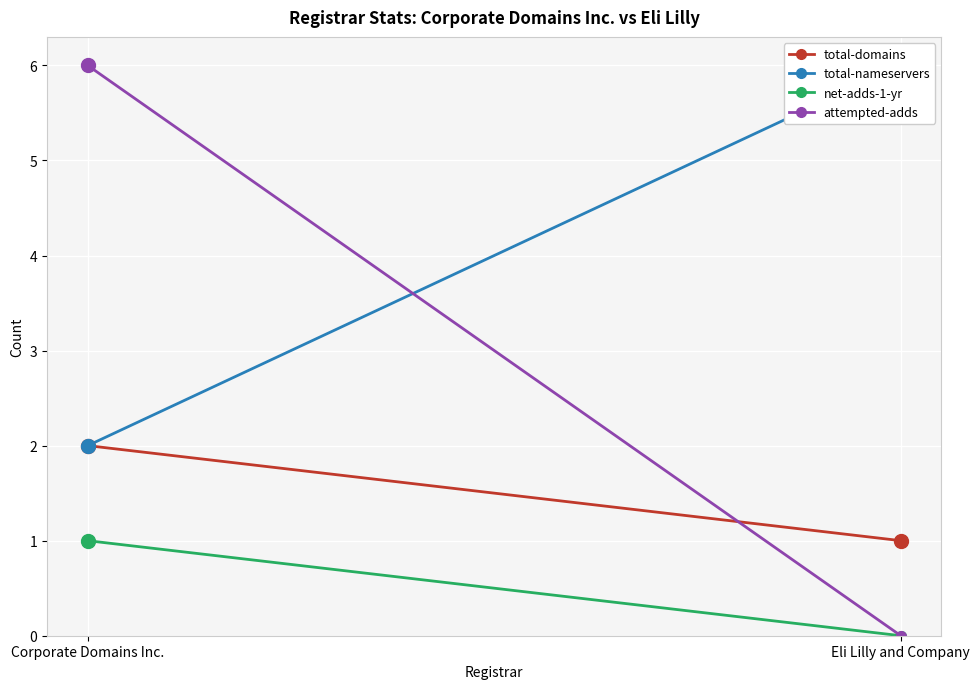

At how many categories does at least one series exceed 2?

2